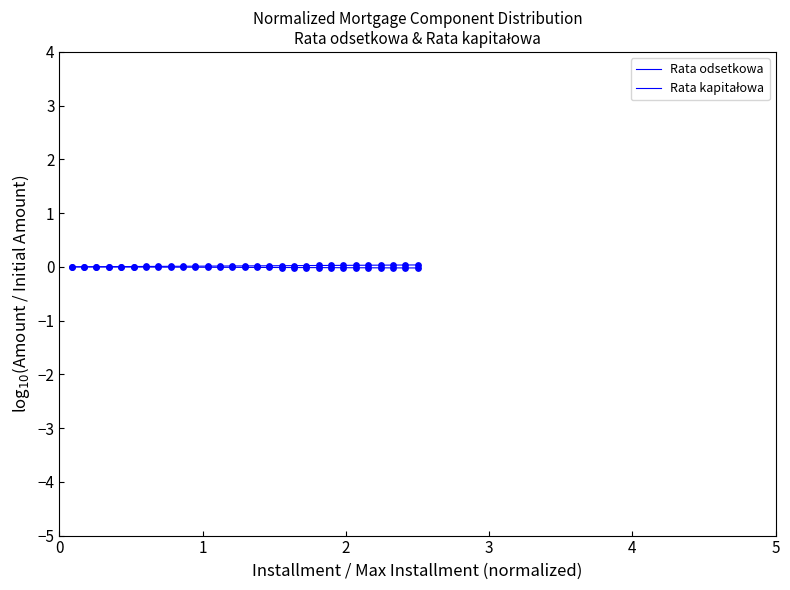

Does the chart have visible grid lines?

No